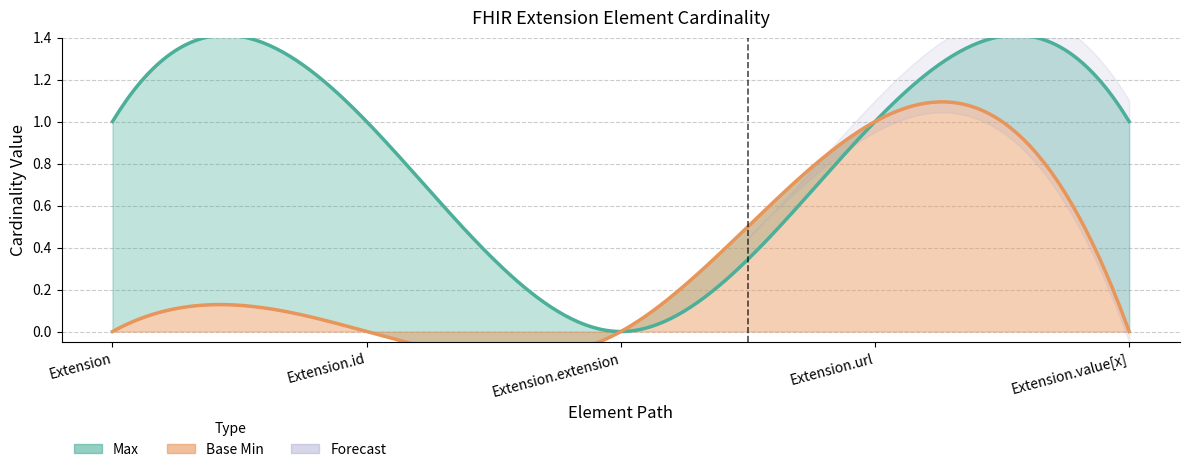

How many data points does each series have?

5